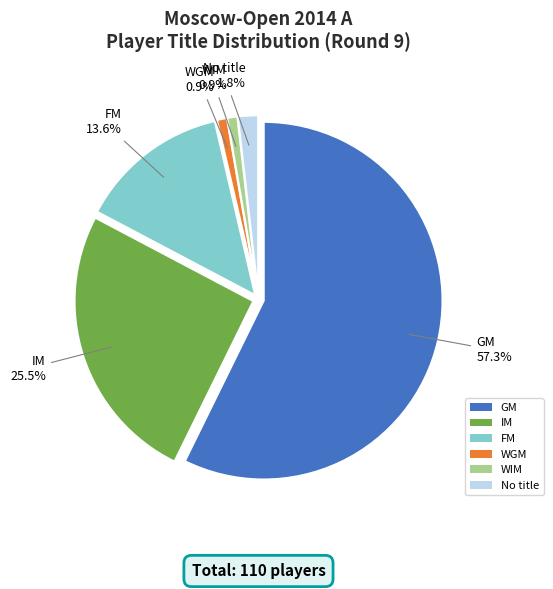

What is the change in value from GM to ?

-61